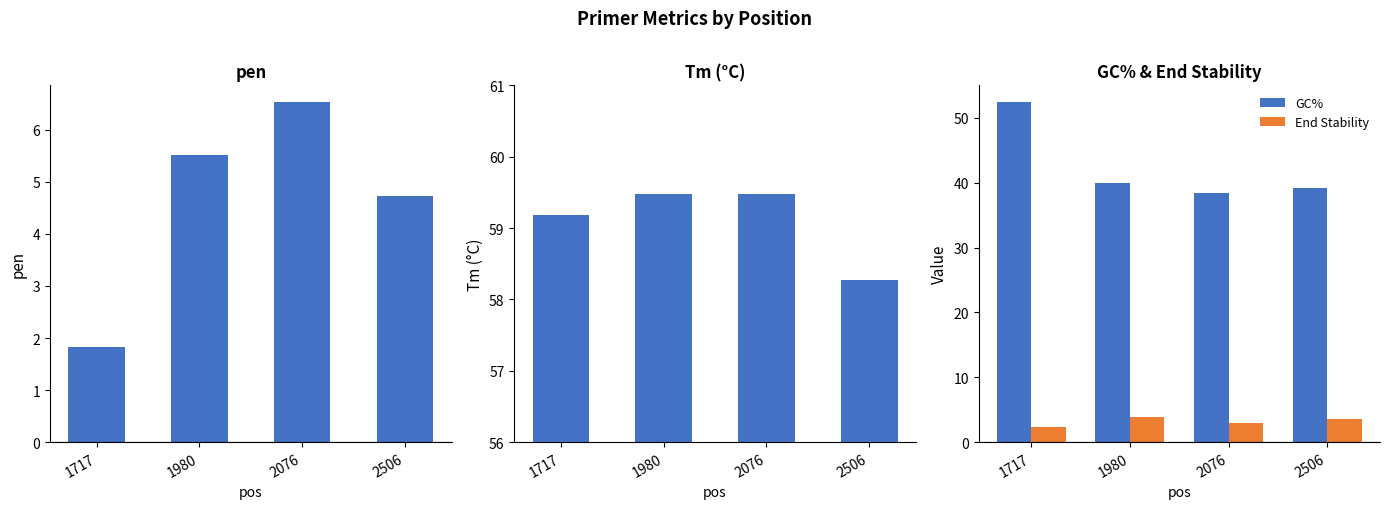

The value of GC% at 2076 is 18.9. True or false?

False